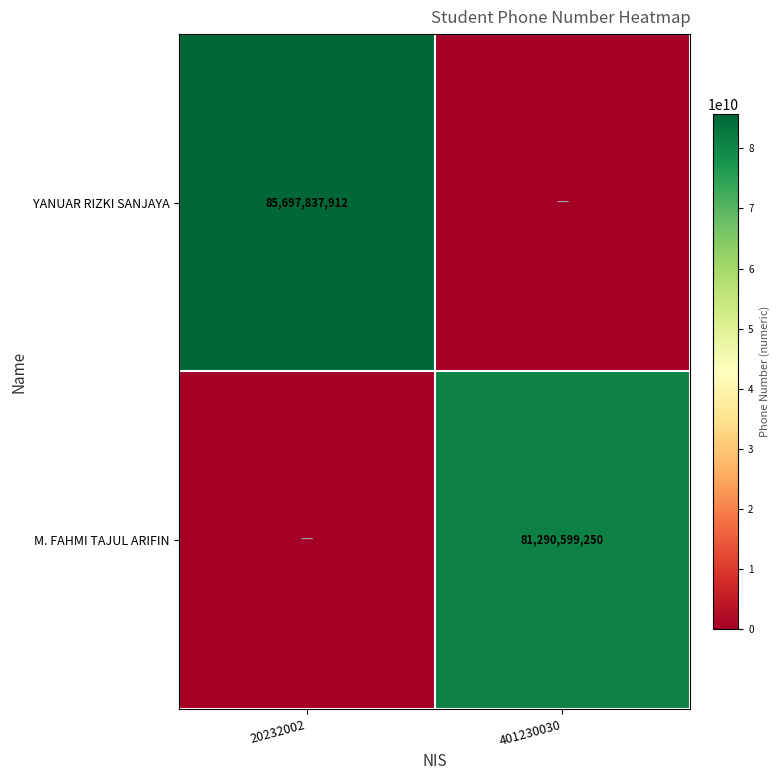

Which has a higher value, 401230030 or 20232002?

20232002